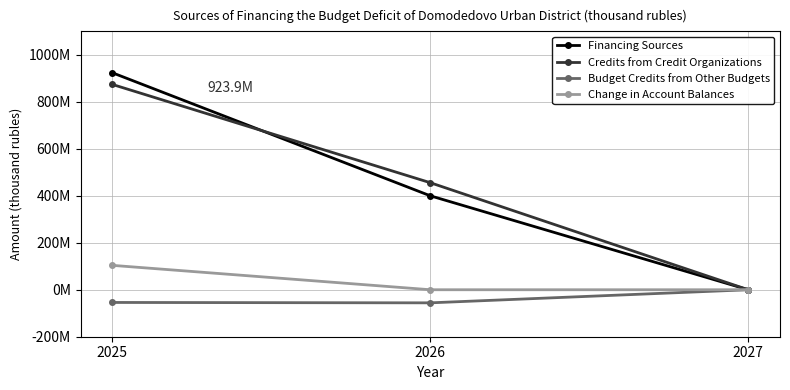

True or false: Credits from Credit Organizations has a value of 874120000 at 2025.

True